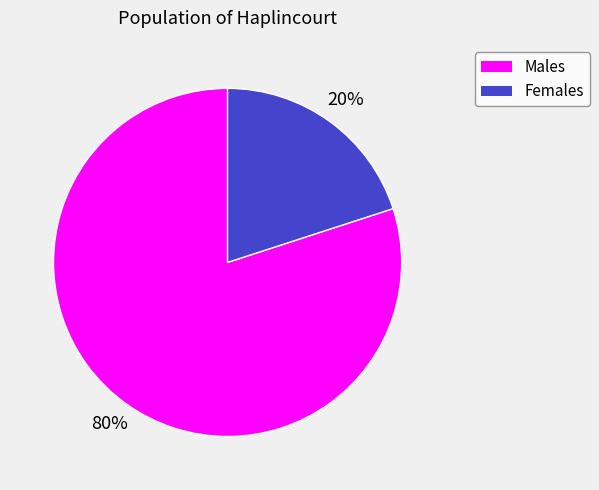

Is there any slice that represents more than half of the pie?

Yes